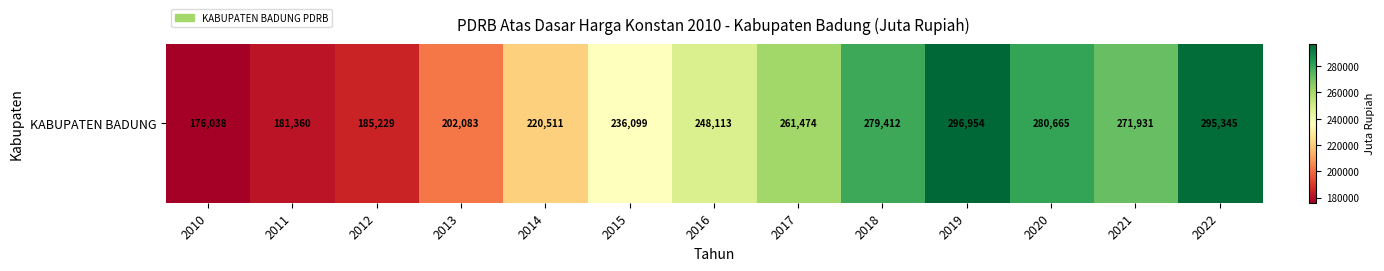

At which label is the value closest to 236495?

2015